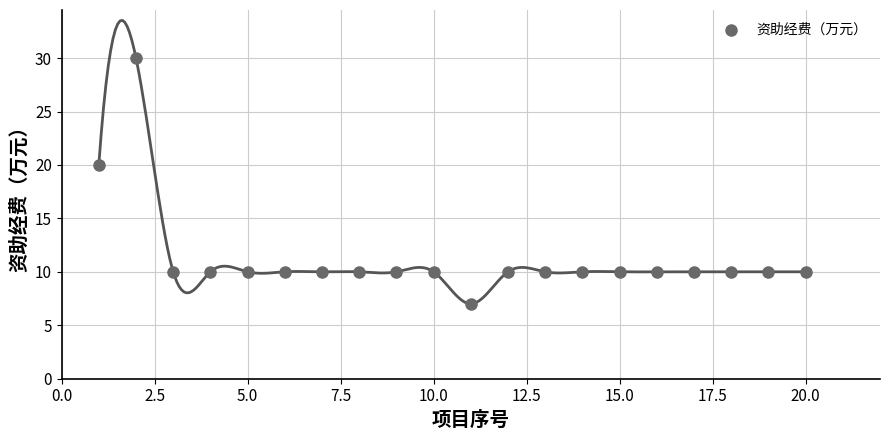

What is the range of Y values (max minus min)?

23